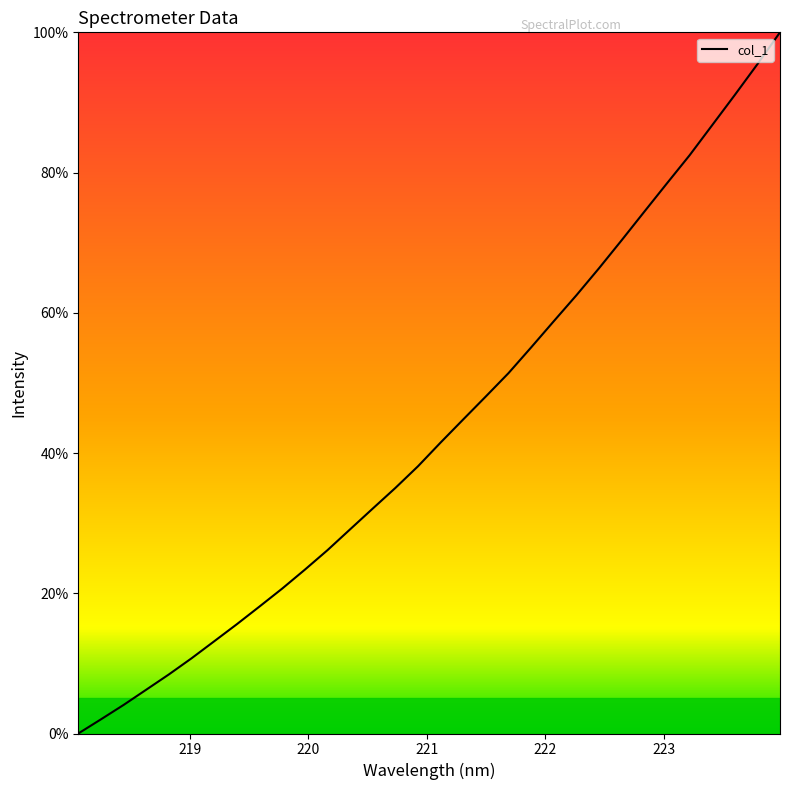

What is the difference between the maximum and minimum values?

100.0